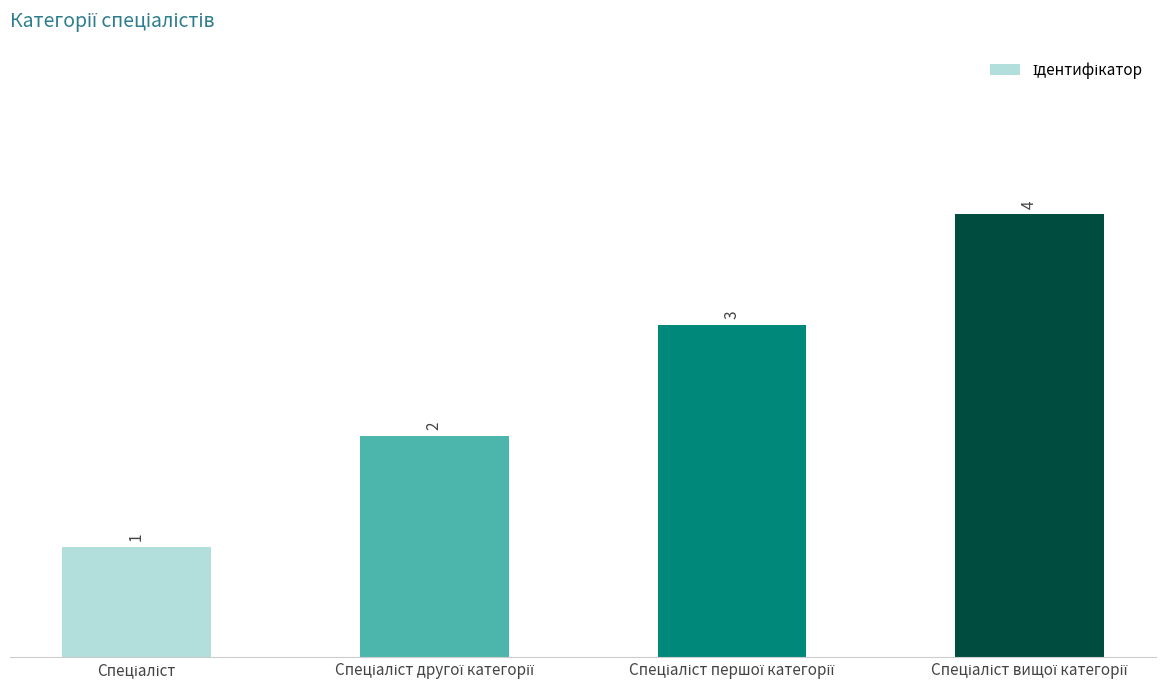

What is the value of the 4th bar from the left?

4